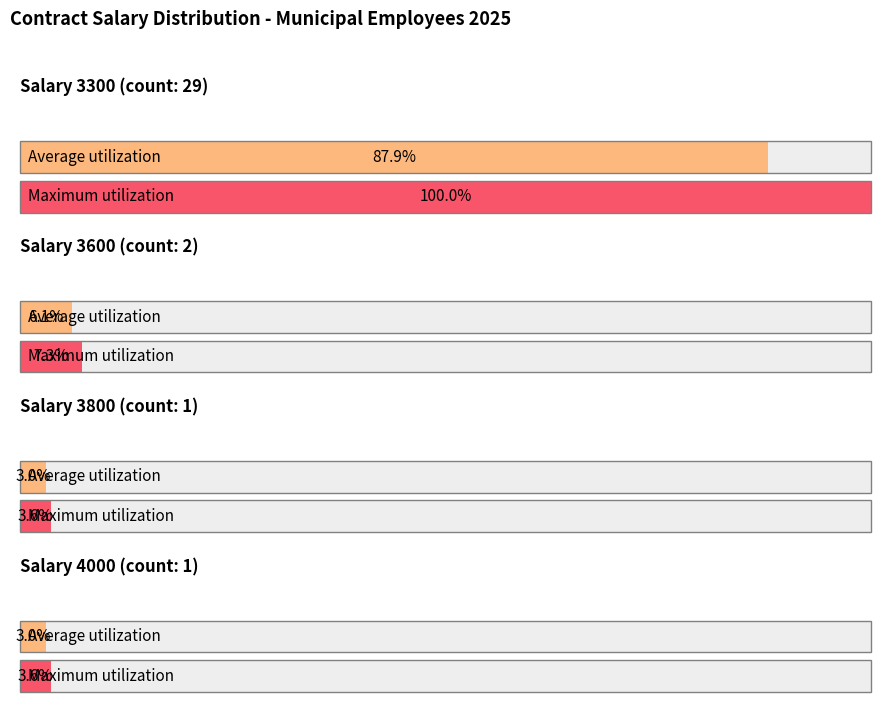

List the series in order of their peak value, lowest first.

Average utilization, Maximum utilization